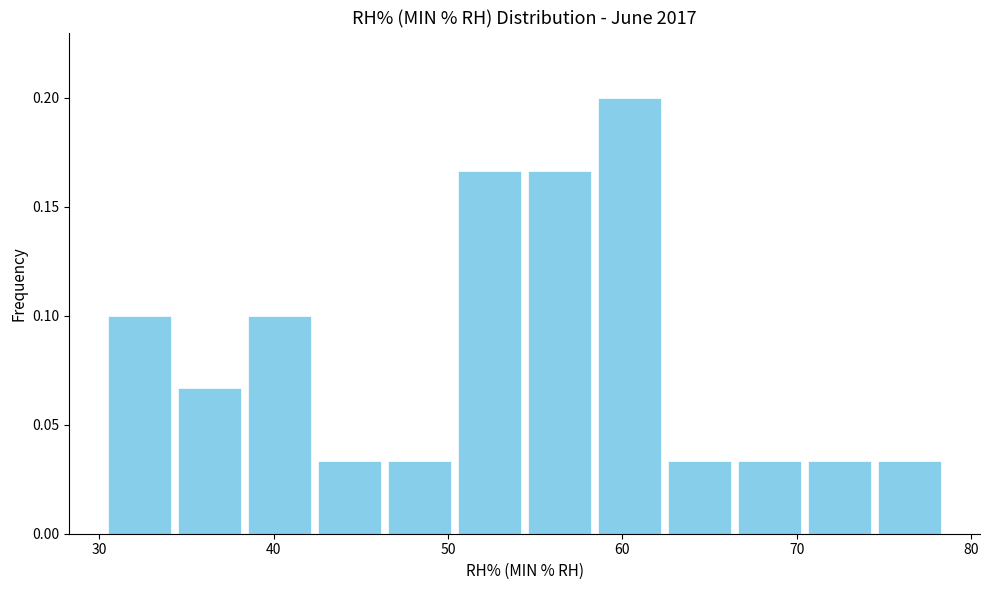

Reading left to right, list every bar in this chart as the range it spans on the x-axis followed by its height. Neither the bar edges nor the heights are printed on the chart, so give them approximately, as read against the axes.

30 to 34: 0.100
34 to 38: 0.065
38 to 42: 0.100
42 to 46: 0.035
46 to 50: 0.035
50 to 54: 0.165
54 to 58: 0.165
58 to 62: 0.200
62 to 66: 0.035
66 to 70: 0.035
70 to 74: 0.035
74 to 79: 0.035